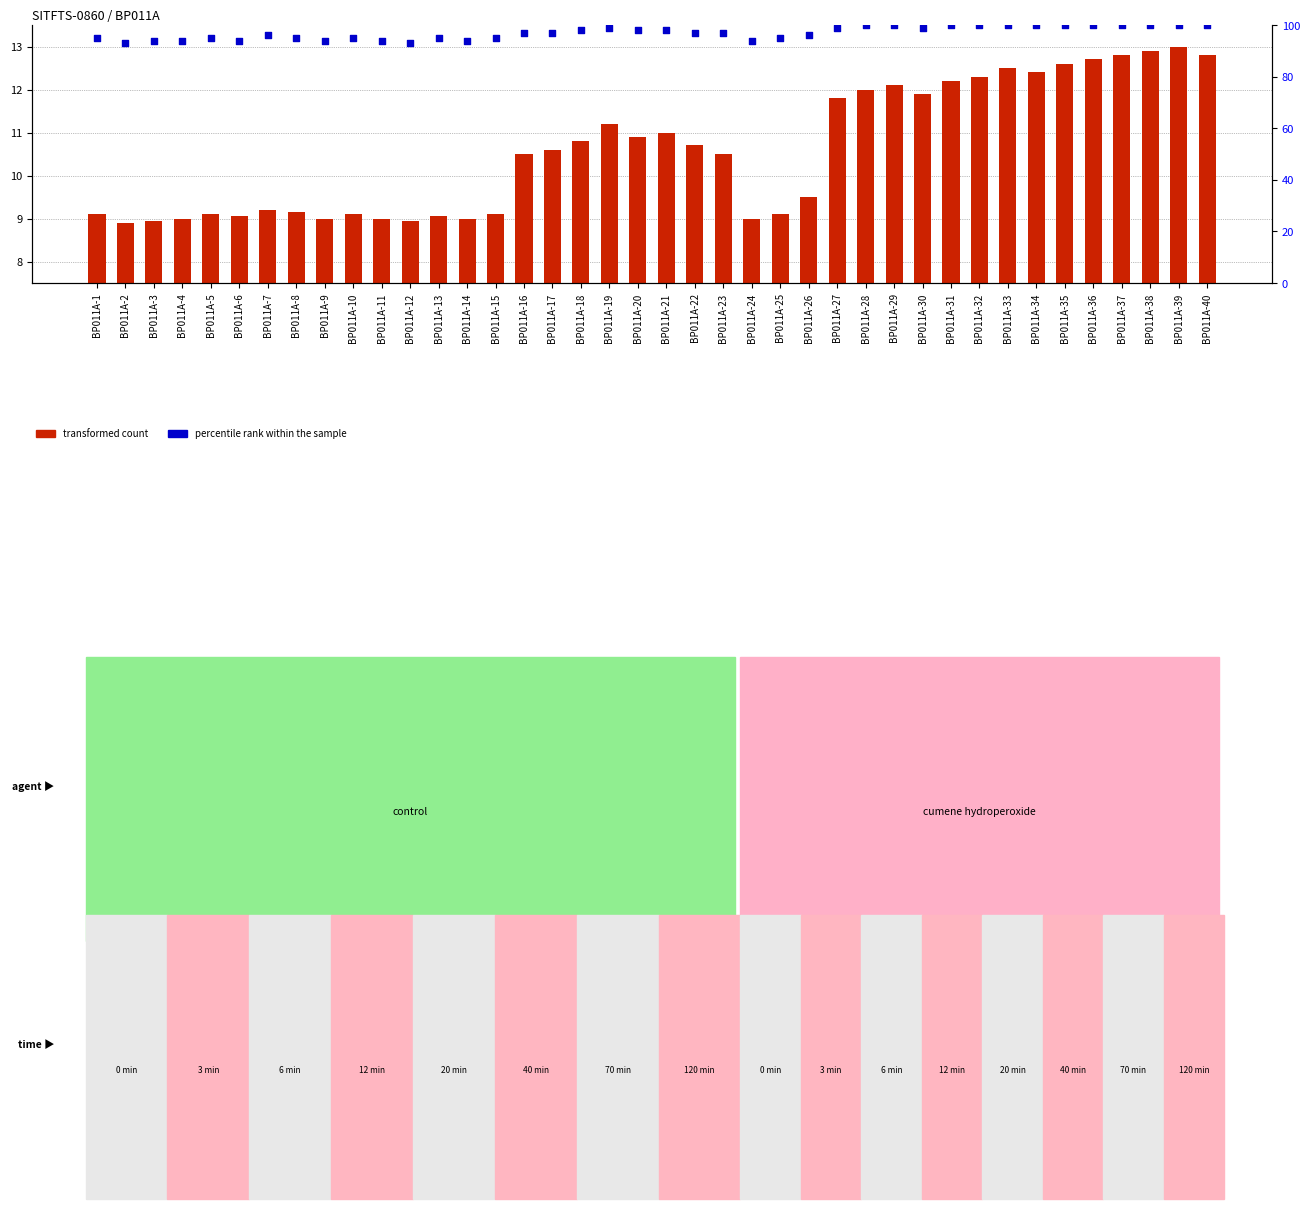

Which series has the largest total across all categories?

percentile rank within the sample